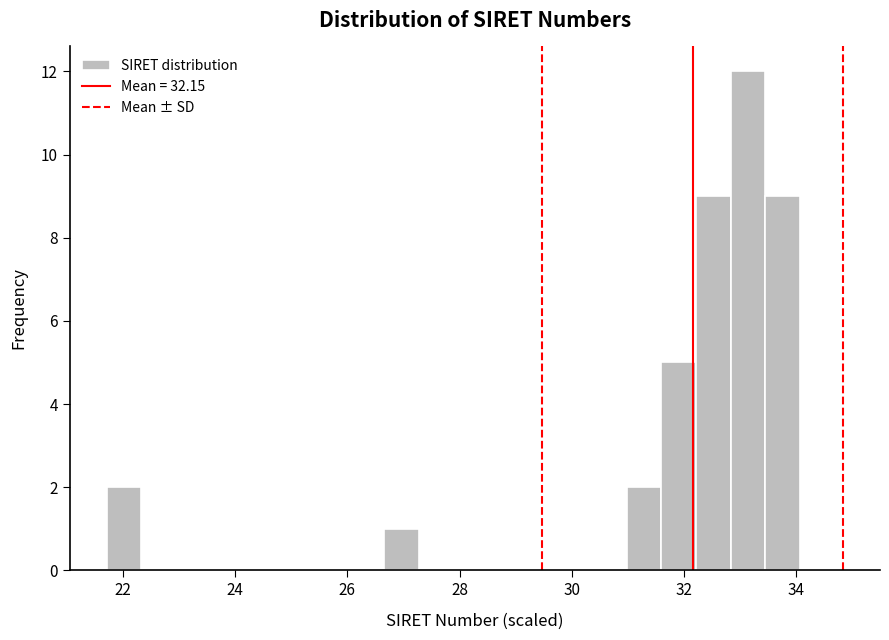

Around what value on the x-axis is the tallest bar? Give the approximate position of its centre, as read against the axis.

33.2